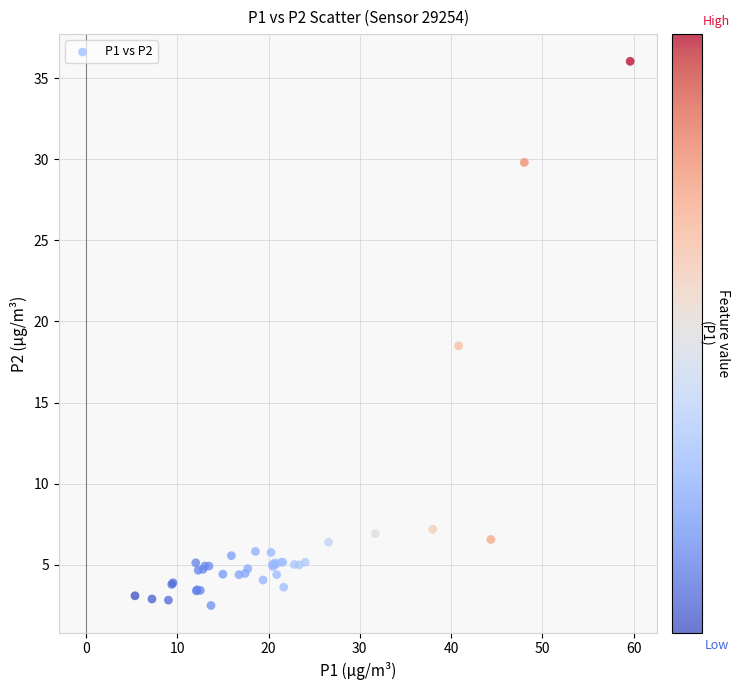

What Y value in the scatter plot is closest to 19?

18.5